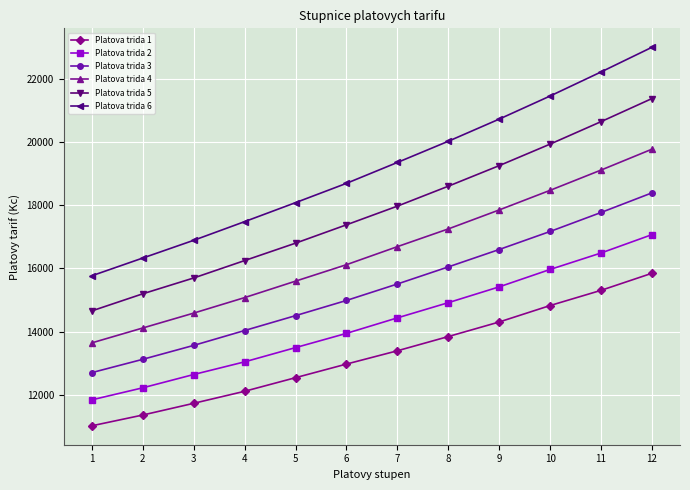

Where is Platova trida 3 nearest to the value 15550?

7